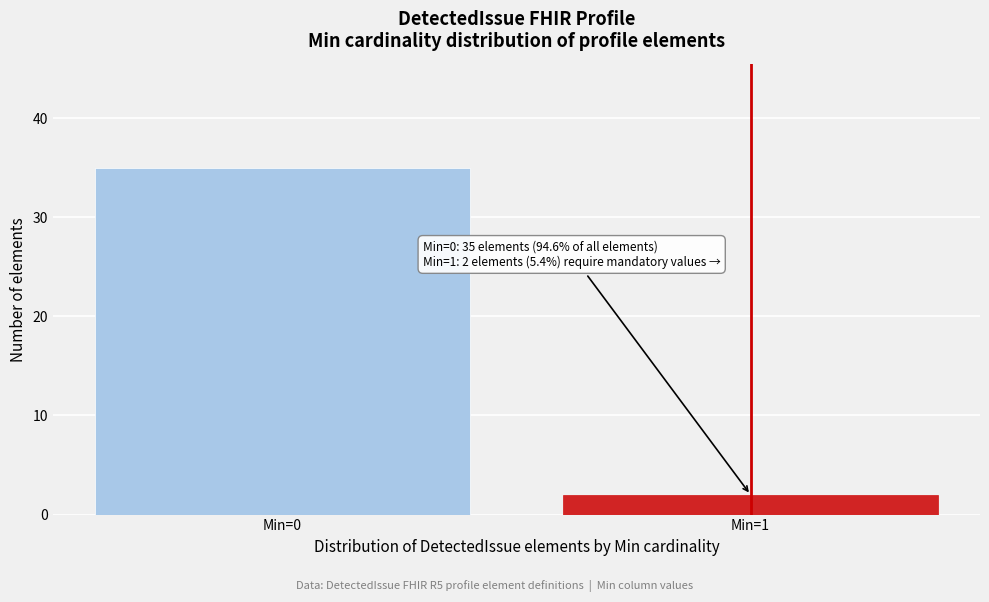

Reading right to left, what are all the values shown in this chart?

Min=1=2	Min=0=35